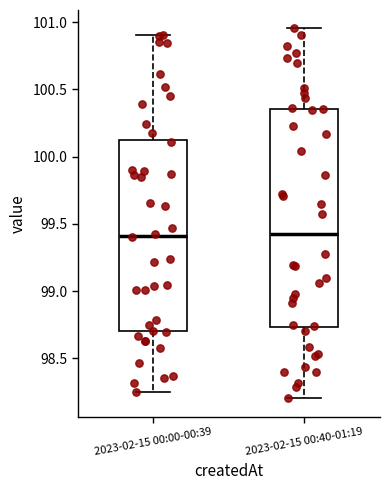

Comparing the boxes themselves (not the whiskers), which one is the tallest?

2023-02-15 00:40-01:19